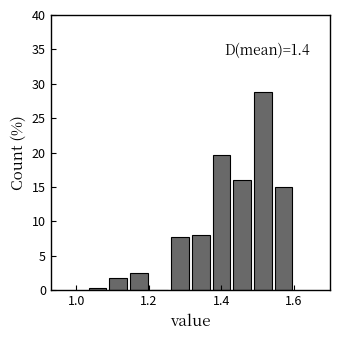

Read against the x-axis, roughly where is the centre of the tallest bar?

1.52